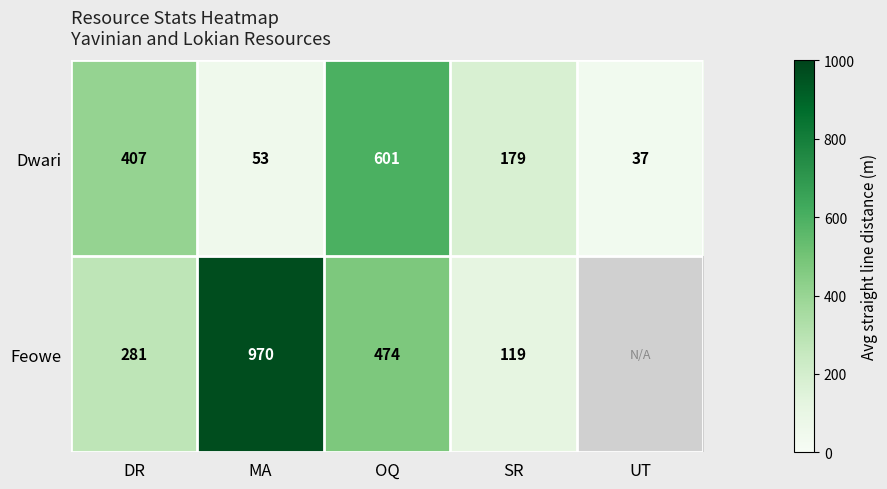

True or false: Feowe has a value of 119 at SR.

True